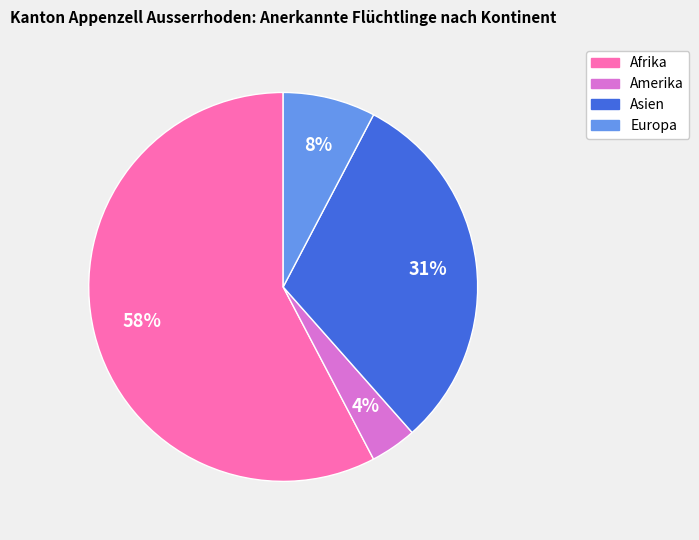

Does any single category account for the majority?

Yes